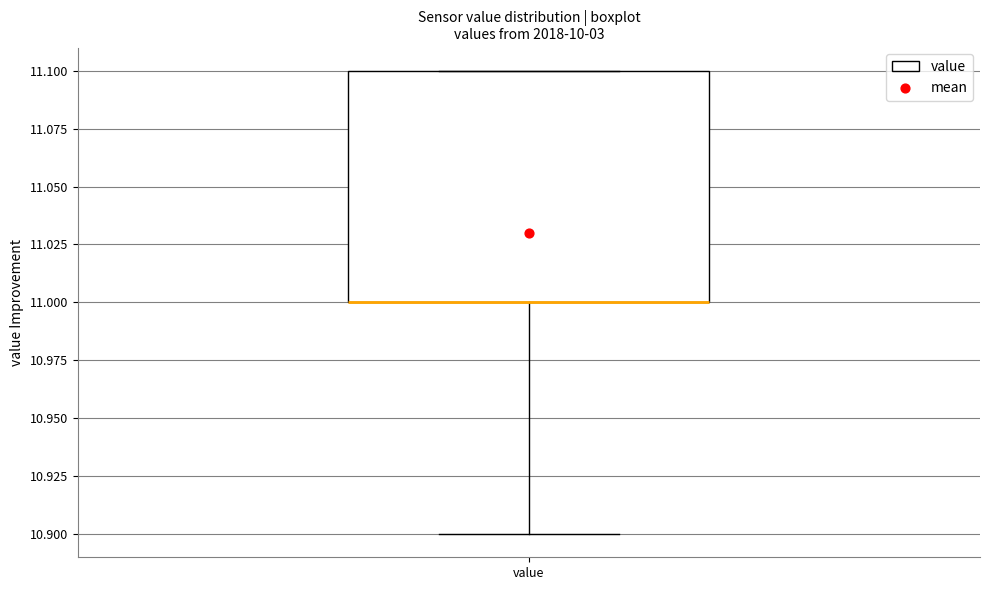

Where does the lower whisker of the box for value end on the y-axis? The values are not printed on the chart, so give them approximately, as read against the axis.

10.9